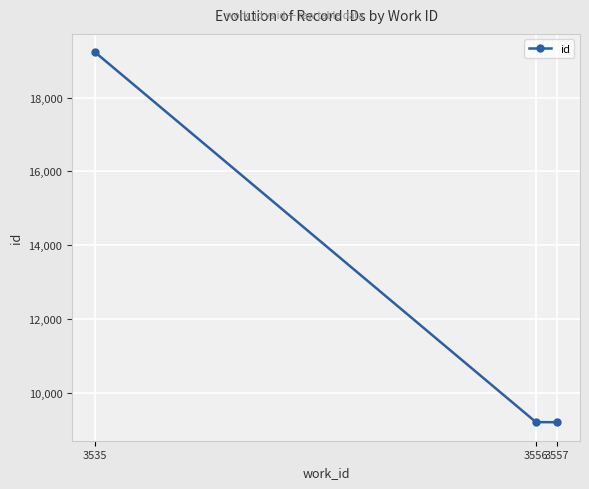

True or false: the data shows 9205 at 3557.

True